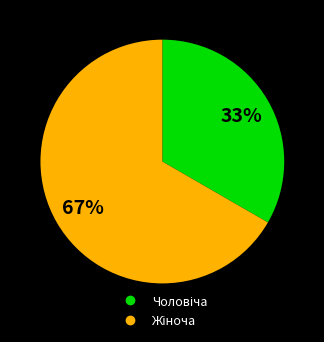

Is there any slice that represents more than half of the pie?

Yes